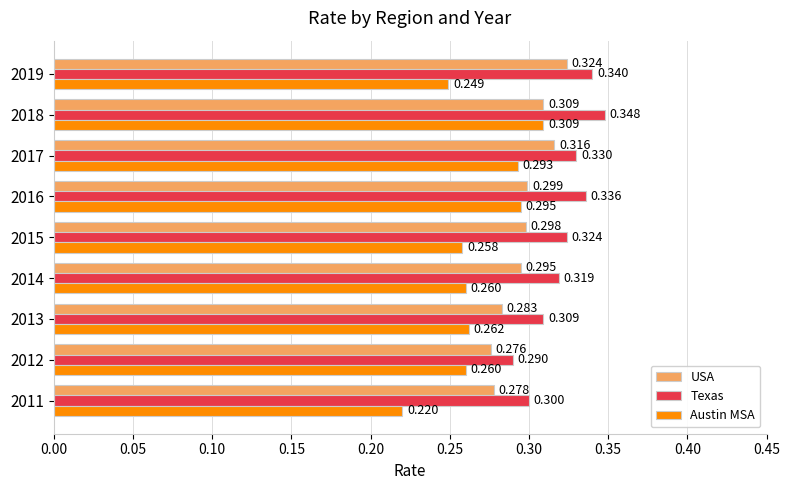

Rank the categories by USA value from highest to lowest.

2019, 2017, 2018, 2016, 2015, 2014, 2013, 2011, 2012